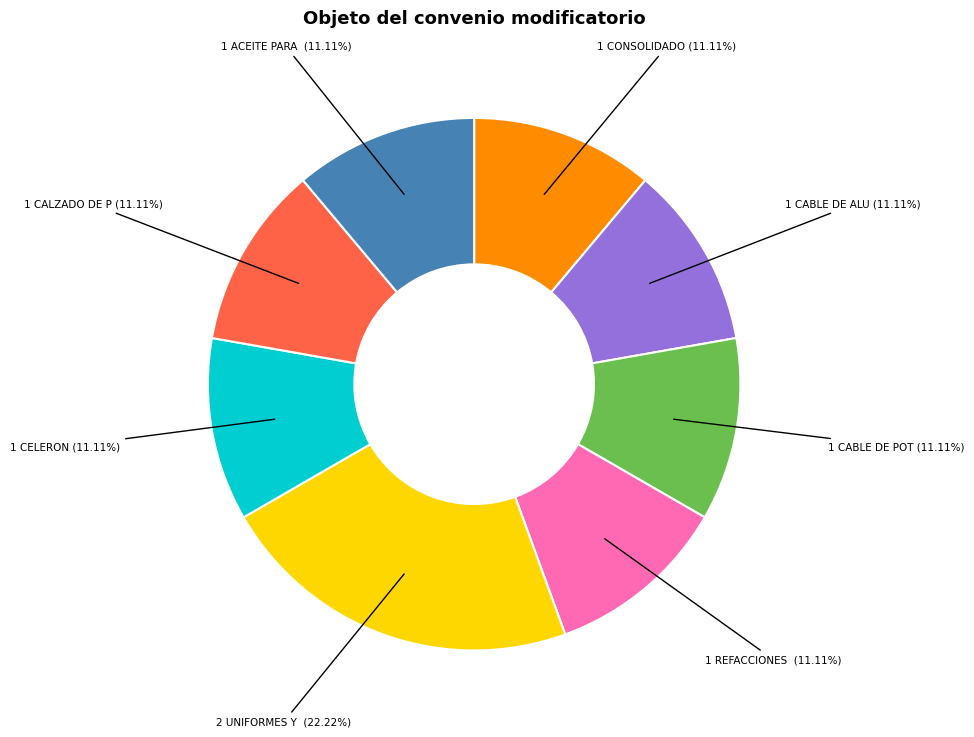

Does any single category account for the majority?

No